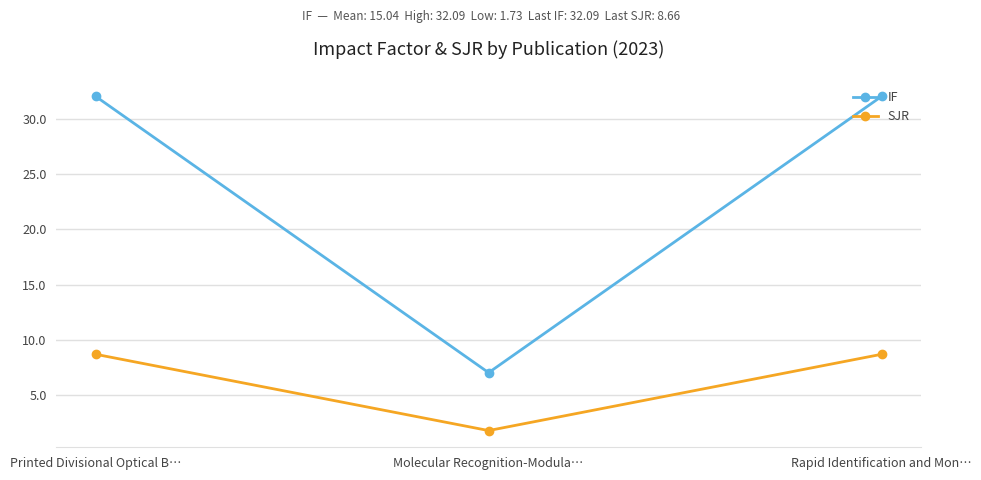

Reading left to right, transcribe all the data shown in this chart.

IF: Printed Divisional Optical B…=32.1	Molecular Recognition-Modula…=7.0	Rapid Identification and Mon…=32.1
SJR: Printed Divisional Optical B…=8.7	Molecular Recognition-Modula…=1.7	Rapid Identification and Mon…=8.7